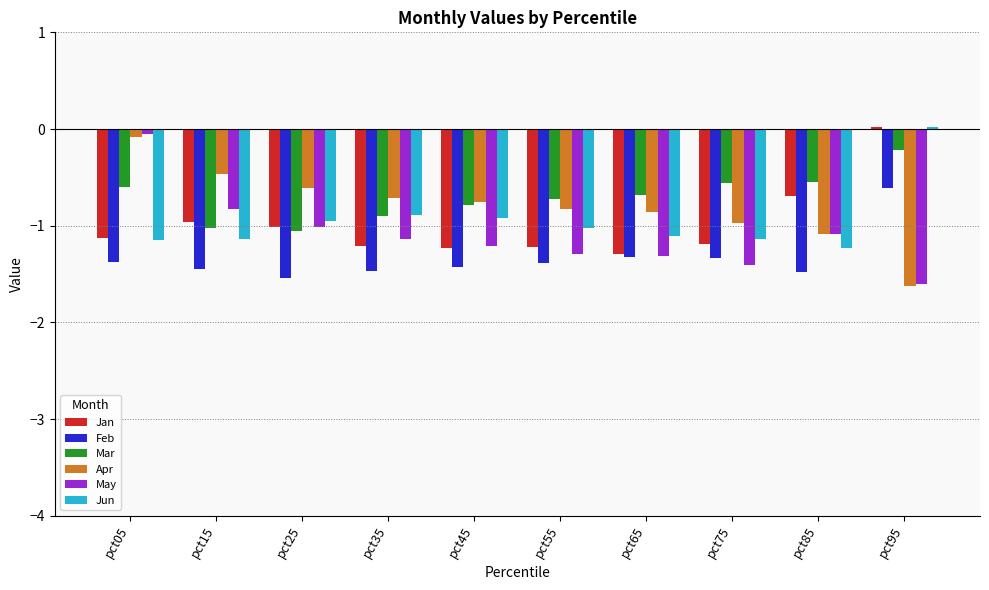

What is the difference between the maximum and second lowest values in the Apr series?

1.0